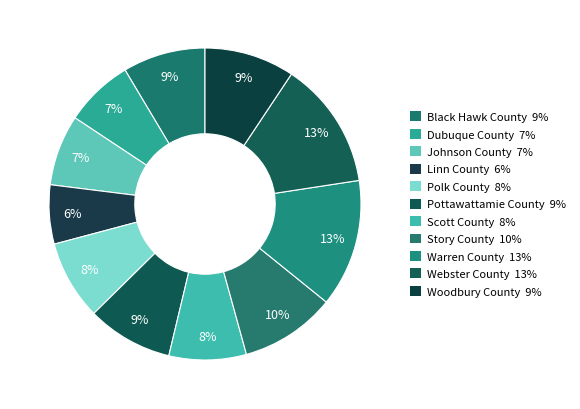

Does Woodbury County represent more than half of the total?

No